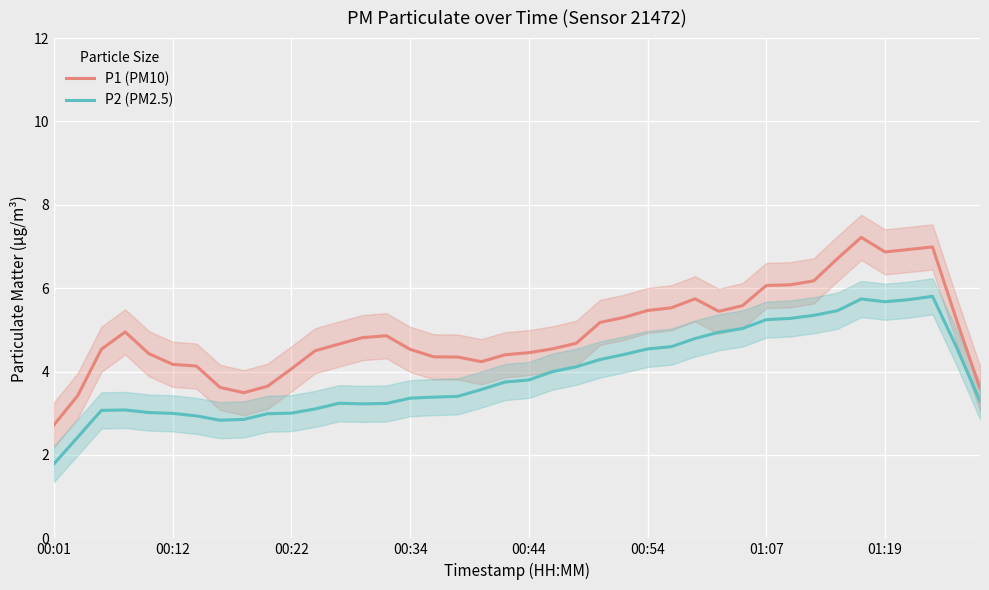

At which category is the sum across all series the highest?

34